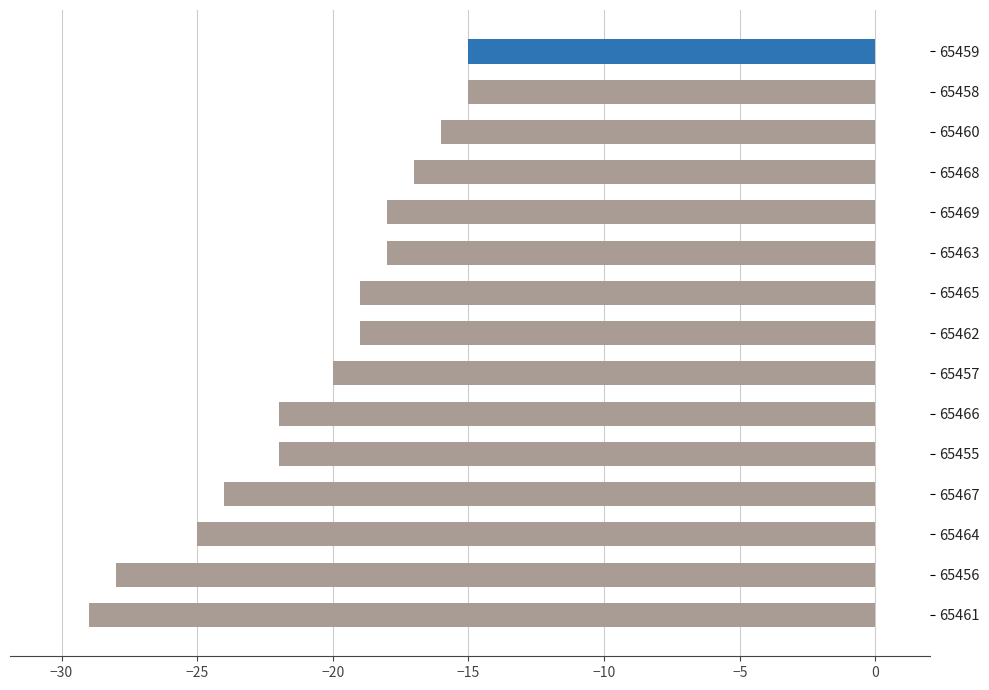

True or false: the data shows -19 at 65462.

True